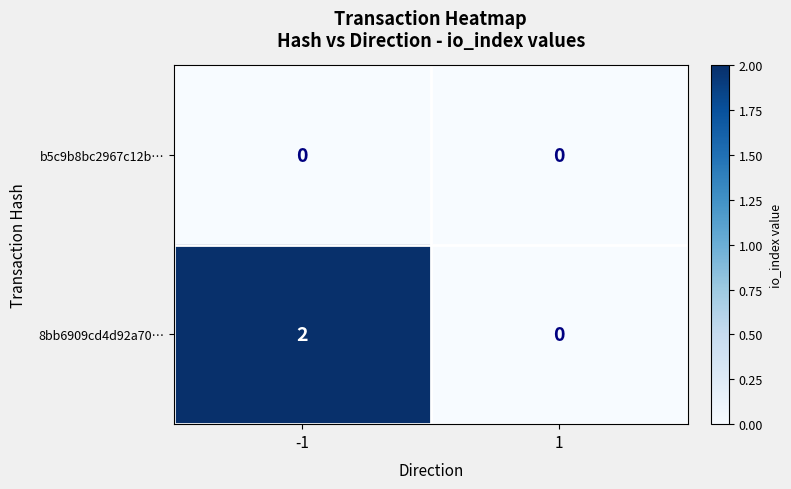

List the series in order of their overall mean, lowest first.

b5c9b8bc2967c12b…, 8bb6909cd4d92a70…